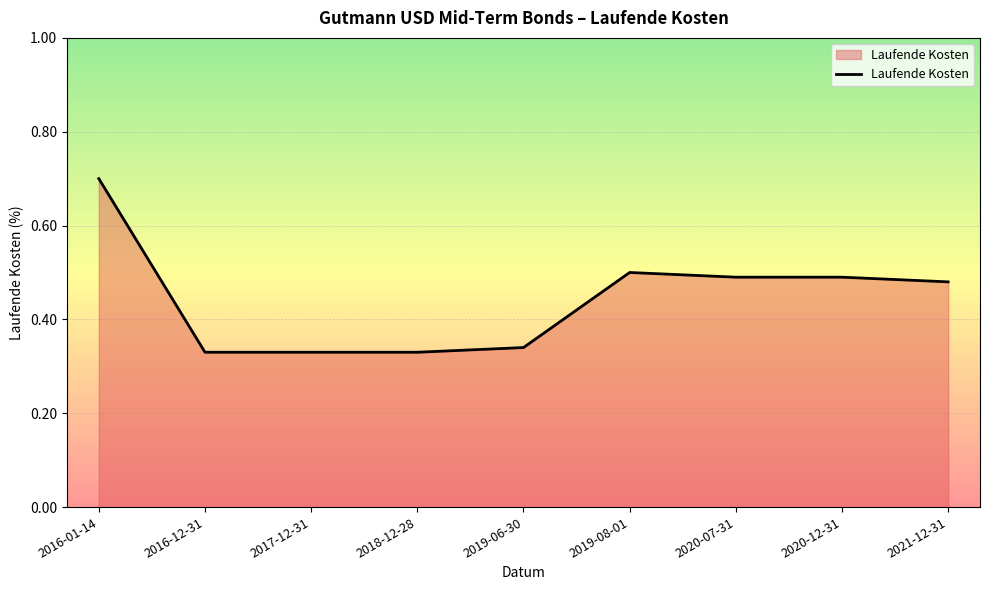

The chart shows a value of 0.5 at 2021-12-31. True or false?

True